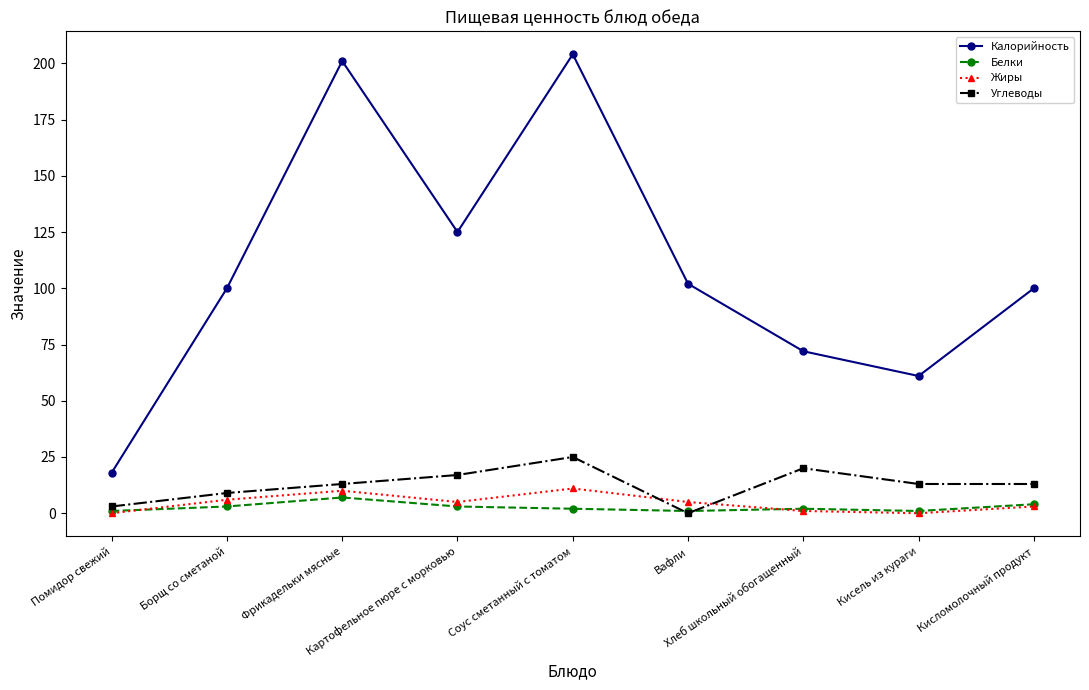

How many series are shown in this chart?

4